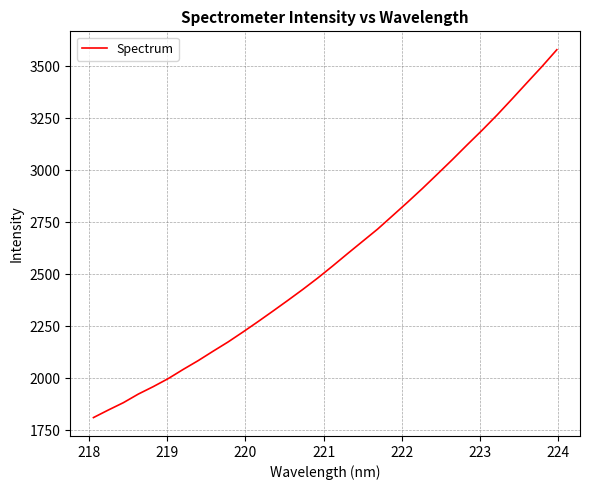

How many lines are shown in the chart?

1